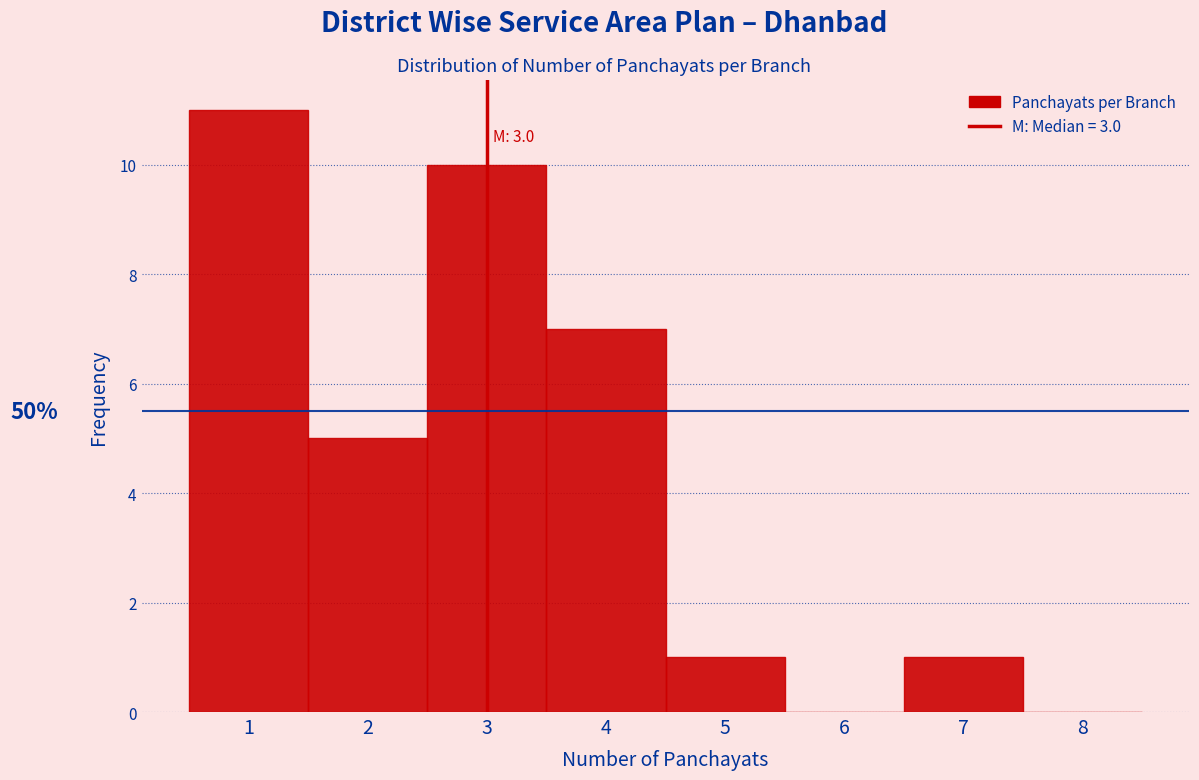

Over which range of the x-axis is the bar tallest?

0.5 to 1.5